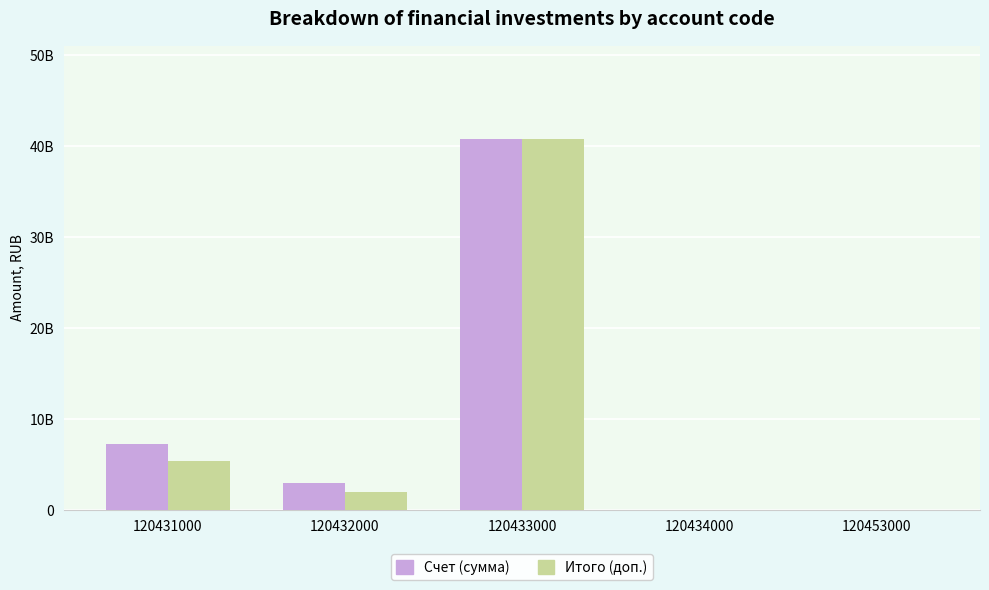

Is the value of Счет (сумма) at 120432000 greater than the value of Итого (доп.) at 120432000?

Yes